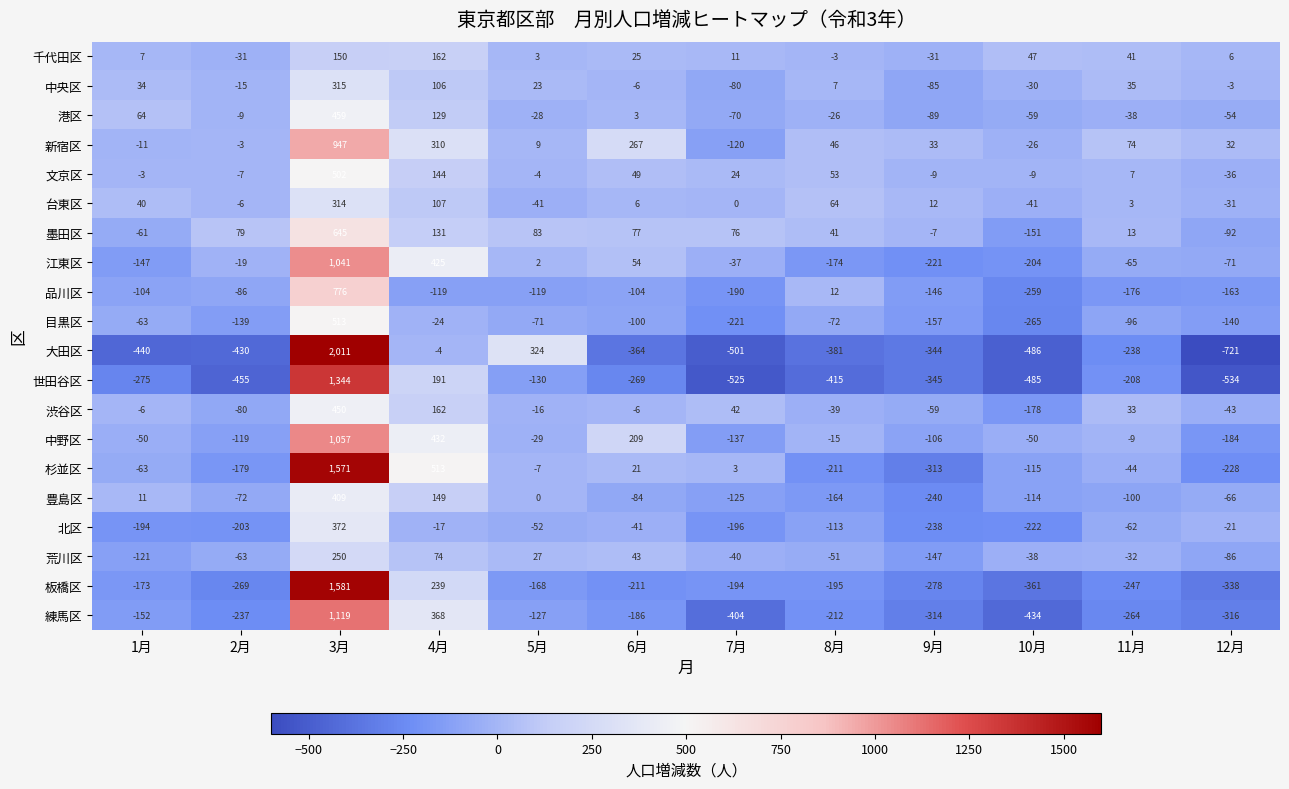

Where does the 江東区 series first go above -37?

2月